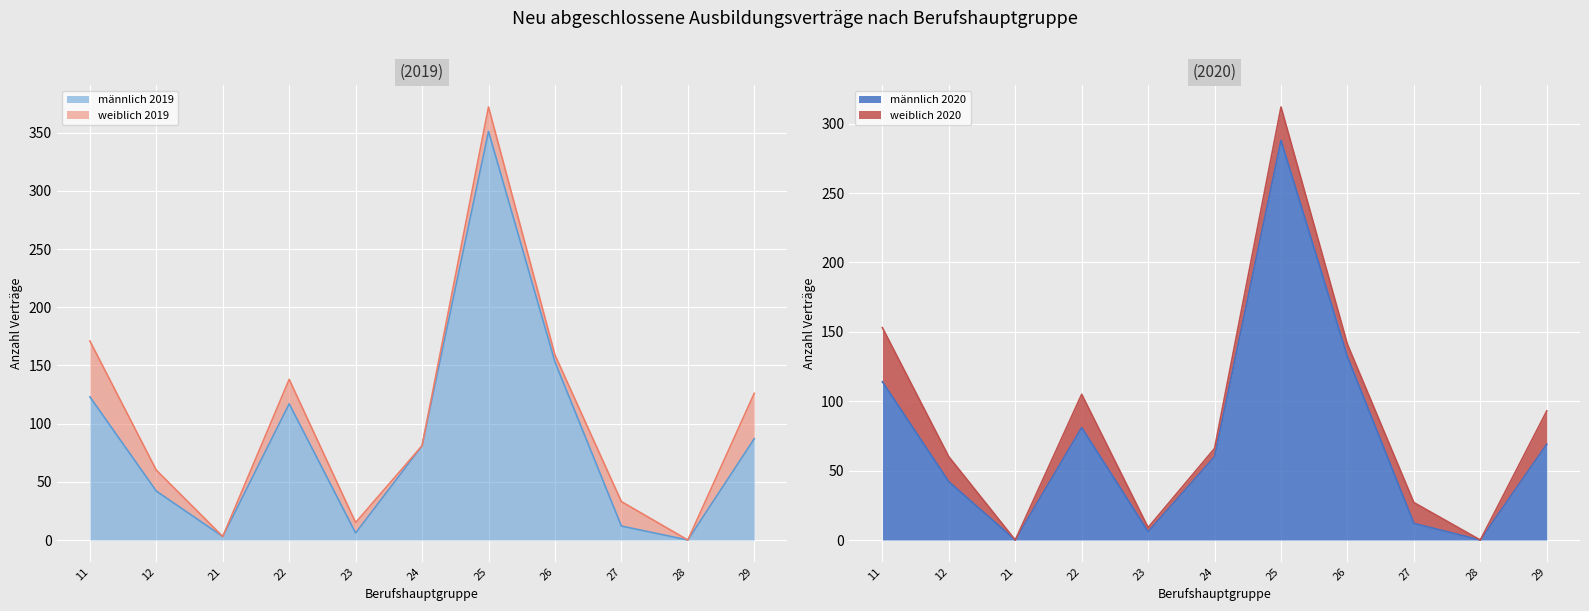

At which label is männlich 2019 closest to 175?

26